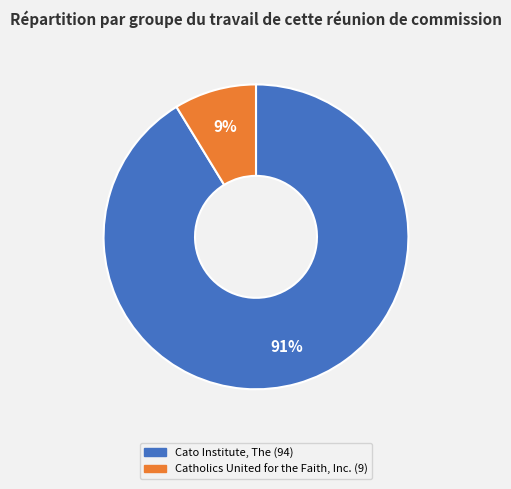

Count the number of slices in the pie.

2